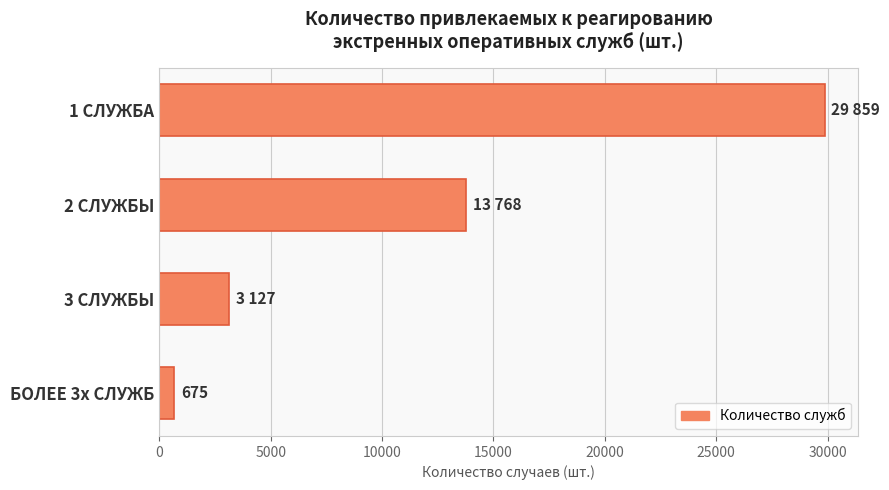

Reading top to bottom, list all the values displayed in this chart.

29859	13768	3127	675